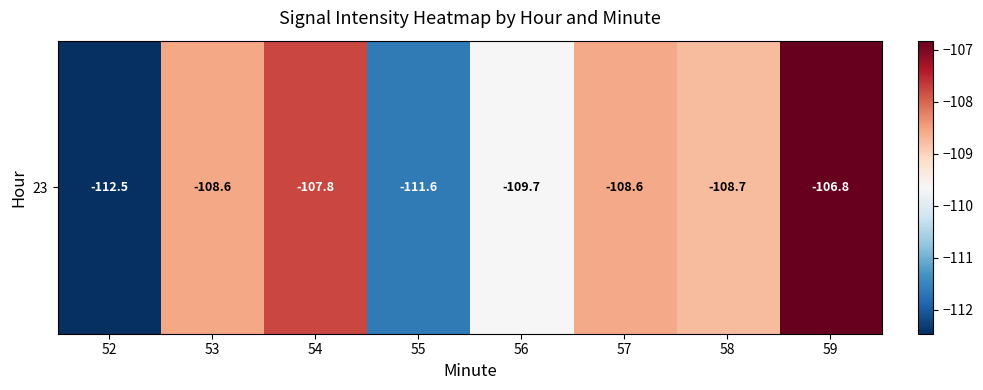

What is the difference between the second highest and second lowest values?

3.9